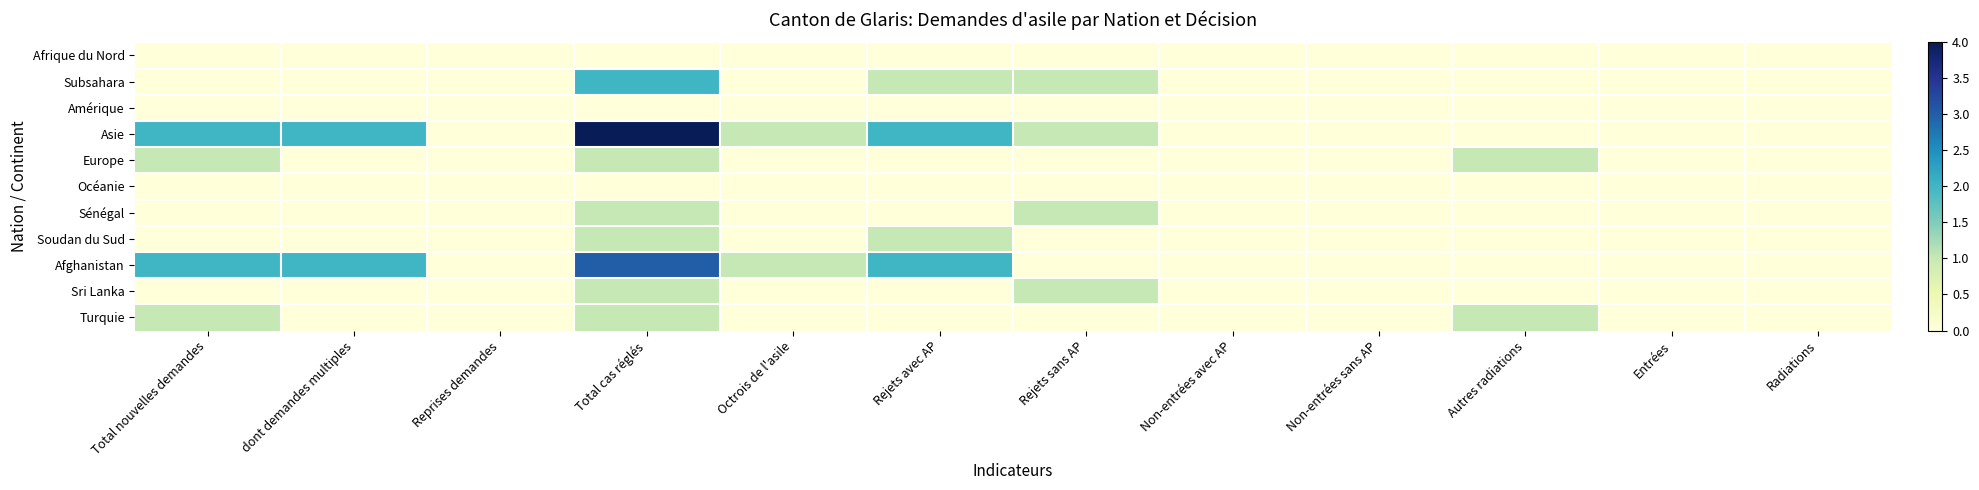

Reading left to right, extract all data points from this chart.

Afrique du Nord: Total nouvelles demandes=0	dont demandes multiples=0	Reprises demandes=0	Total cas réglés=0	Octrois de l'asile=0	Rejets avec AP=0	Rejets sans AP=0	Non-entrées avec AP=0	Non-entrées sans AP=0	Autres radiations=0	Entrées=0	Radiations=0
Subsahara: Total nouvelles demandes=0	dont demandes multiples=0	Reprises demandes=0	Total cas réglés=2	Octrois de l'asile=0	Rejets avec AP=1	Rejets sans AP=1	Non-entrées avec AP=0	Non-entrées sans AP=0	Autres radiations=0	Entrées=0	Radiations=0
Amérique: Total nouvelles demandes=0	dont demandes multiples=0	Reprises demandes=0	Total cas réglés=0	Octrois de l'asile=0	Rejets avec AP=0	Rejets sans AP=0	Non-entrées avec AP=0	Non-entrées sans AP=0	Autres radiations=0	Entrées=0	Radiations=0
Asie: Total nouvelles demandes=2	dont demandes multiples=2	Reprises demandes=0	Total cas réglés=4	Octrois de l'asile=1	Rejets avec AP=2	Rejets sans AP=1	Non-entrées avec AP=0	Non-entrées sans AP=0	Autres radiations=0	Entrées=0	Radiations=0
Europe: Total nouvelles demandes=1	dont demandes multiples=0	Reprises demandes=0	Total cas réglés=1	Octrois de l'asile=0	Rejets avec AP=0	Rejets sans AP=0	Non-entrées avec AP=0	Non-entrées sans AP=0	Autres radiations=1	Entrées=0	Radiations=0
Océanie: Total nouvelles demandes=0	dont demandes multiples=0	Reprises demandes=0	Total cas réglés=0	Octrois de l'asile=0	Rejets avec AP=0	Rejets sans AP=0	Non-entrées avec AP=0	Non-entrées sans AP=0	Autres radiations=0	Entrées=0	Radiations=0
Sénégal: Total nouvelles demandes=0	dont demandes multiples=0	Reprises demandes=0	Total cas réglés=1	Octrois de l'asile=0	Rejets avec AP=0	Rejets sans AP=1	Non-entrées avec AP=0	Non-entrées sans AP=0	Autres radiations=0	Entrées=0	Radiations=0
Soudan du Sud: Total nouvelles demandes=0	dont demandes multiples=0	Reprises demandes=0	Total cas réglés=1	Octrois de l'asile=0	Rejets avec AP=1	Rejets sans AP=0	Non-entrées avec AP=0	Non-entrées sans AP=0	Autres radiations=0	Entrées=0	Radiations=0
Afghanistan: Total nouvelles demandes=2	dont demandes multiples=2	Reprises demandes=0	Total cas réglés=3	Octrois de l'asile=1	Rejets avec AP=2	Rejets sans AP=0	Non-entrées avec AP=0	Non-entrées sans AP=0	Autres radiations=0	Entrées=0	Radiations=0
Sri Lanka: Total nouvelles demandes=0	dont demandes multiples=0	Reprises demandes=0	Total cas réglés=1	Octrois de l'asile=0	Rejets avec AP=0	Rejets sans AP=1	Non-entrées avec AP=0	Non-entrées sans AP=0	Autres radiations=0	Entrées=0	Radiations=0
Turquie: Total nouvelles demandes=1	dont demandes multiples=0	Reprises demandes=0	Total cas réglés=1	Octrois de l'asile=0	Rejets avec AP=0	Rejets sans AP=0	Non-entrées avec AP=0	Non-entrées sans AP=0	Autres radiations=1	Entrées=0	Radiations=0